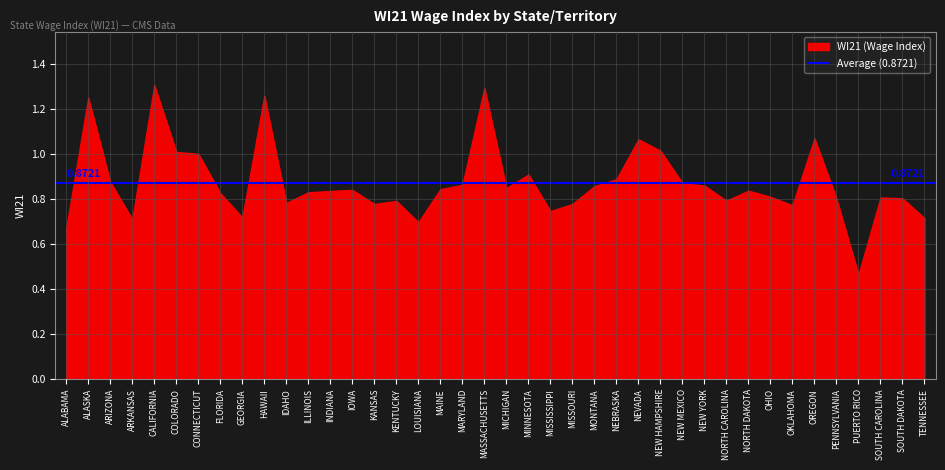

Rank the categories by value from highest to lowest.

CALIFORNIA, MASSACHUSETTS, HAWAII, ALASKA, OREGON, NEVADA, NEW HAMPSHIRE, COLORADO, CONNECTICUT, MINNESOTA, NEBRASKA, ARIZONA, NEW MEXICO, MARYLAND, NEW YORK, MONTANA, MICHIGAN, MAINE, IOWA, NORTH DAKOTA, INDIANA, ILLINOIS, FLORIDA, OHIO, SOUTH CAROLINA, SOUTH DAKOTA, PENNSYLVANIA, NORTH CAROLINA, KENTUCKY, IDAHO, MISSOURI, KANSAS, OKLAHOMA, MISSISSIPPI, GEORGIA, TENNESSEE, ARKANSAS, LOUISIANA, ALABAMA, PUERTO RICO